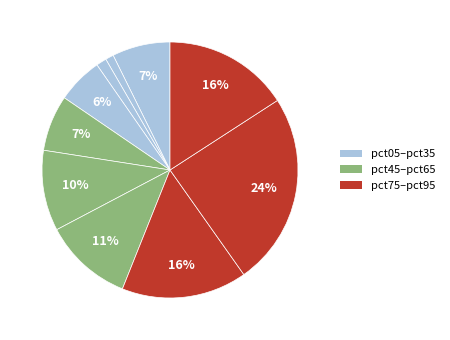

How many segments does this pie chart have?

10